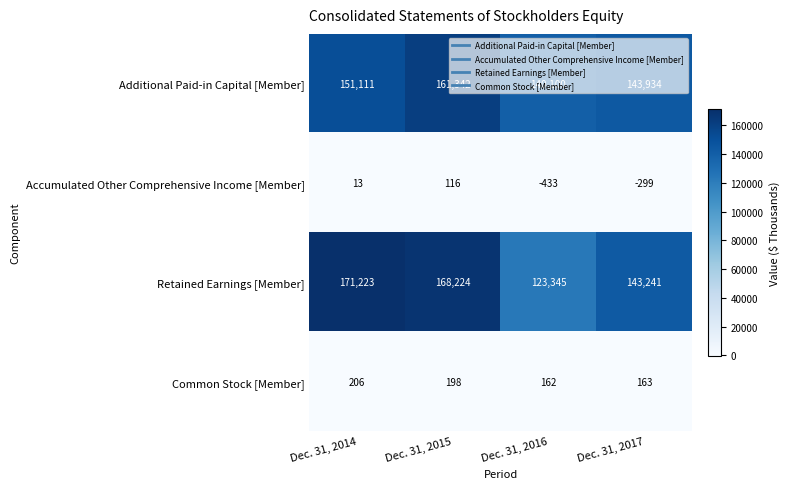

At Dec. 31, 2017, list the series in order from largest to smallest.

Additional Paid-in Capital [Member], Retained Earnings [Member], Common Stock [Member], Accumulated Other Comprehensive Income [Member]